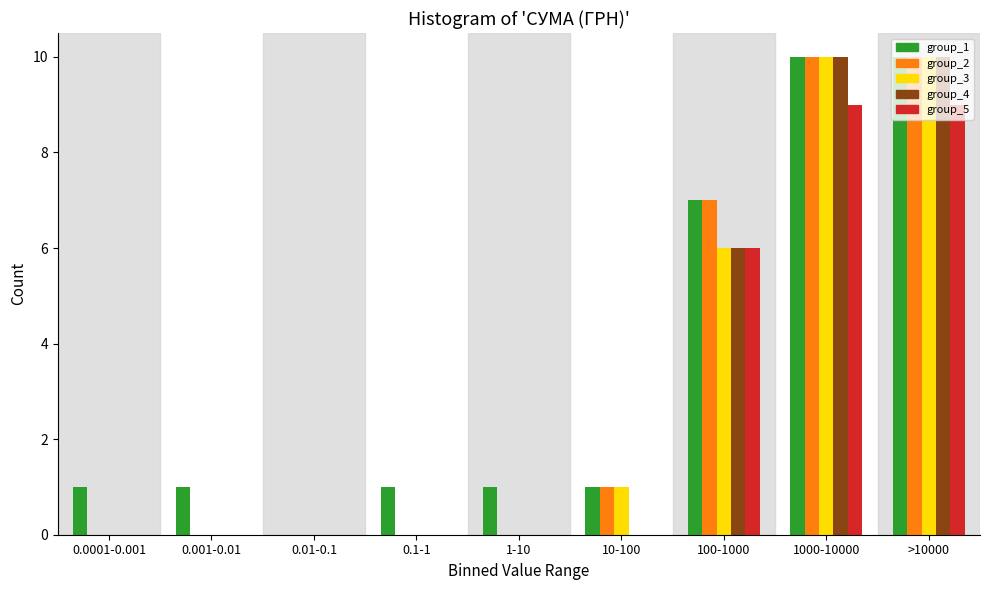

At which label is group_4 closest to 5?

100-1000